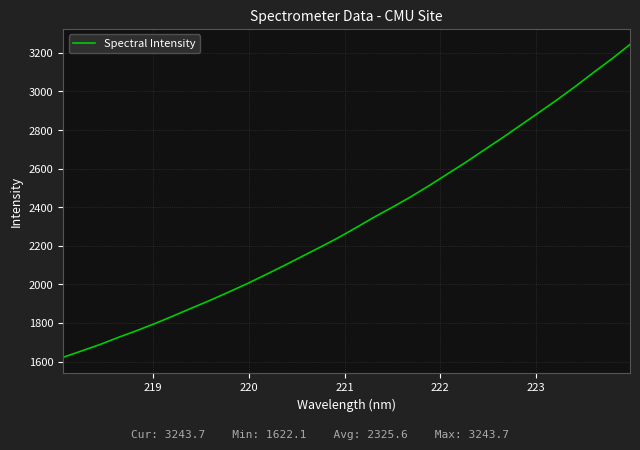

What is the maximum value shown in the chart?

3243.7